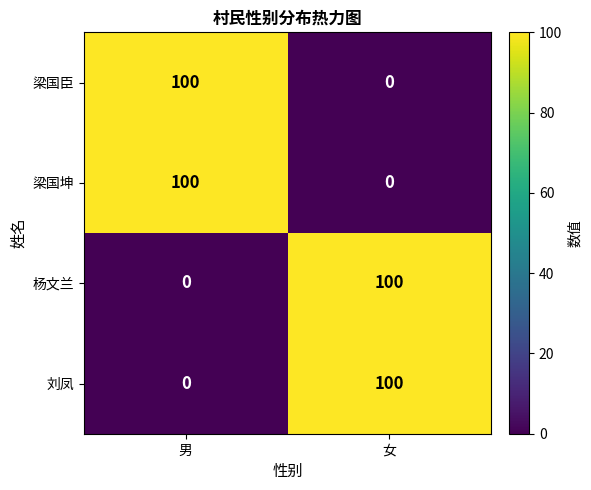

How many data points in 刘凤 are less than 100?

1